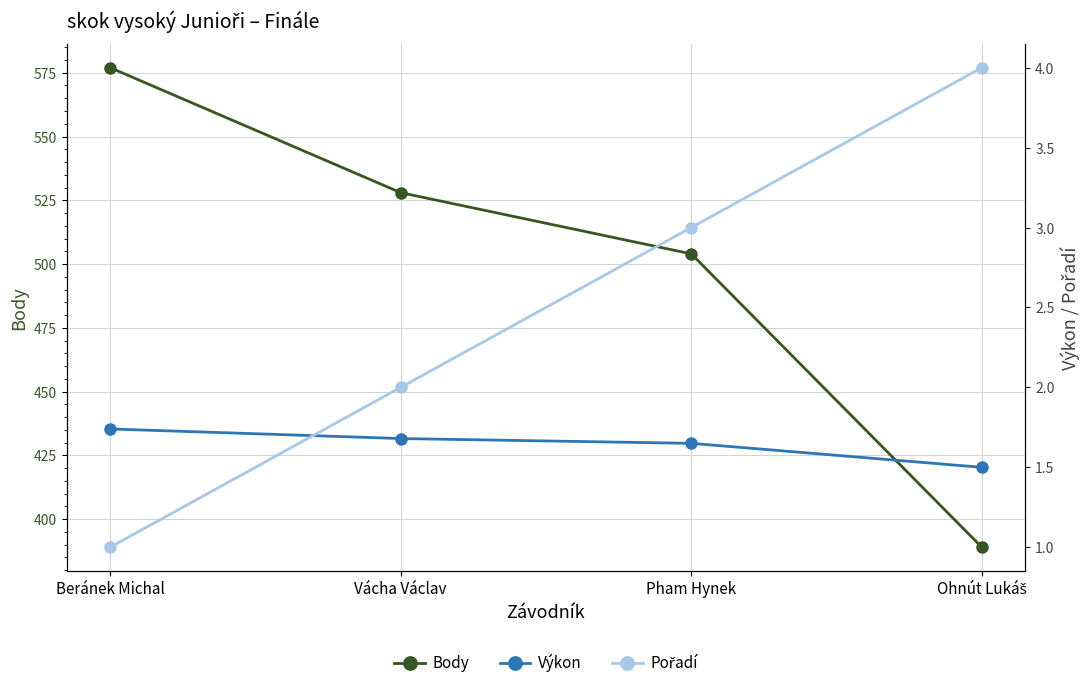

True or false: Výkon has a value of 1.6 at Pham Hynek.

True